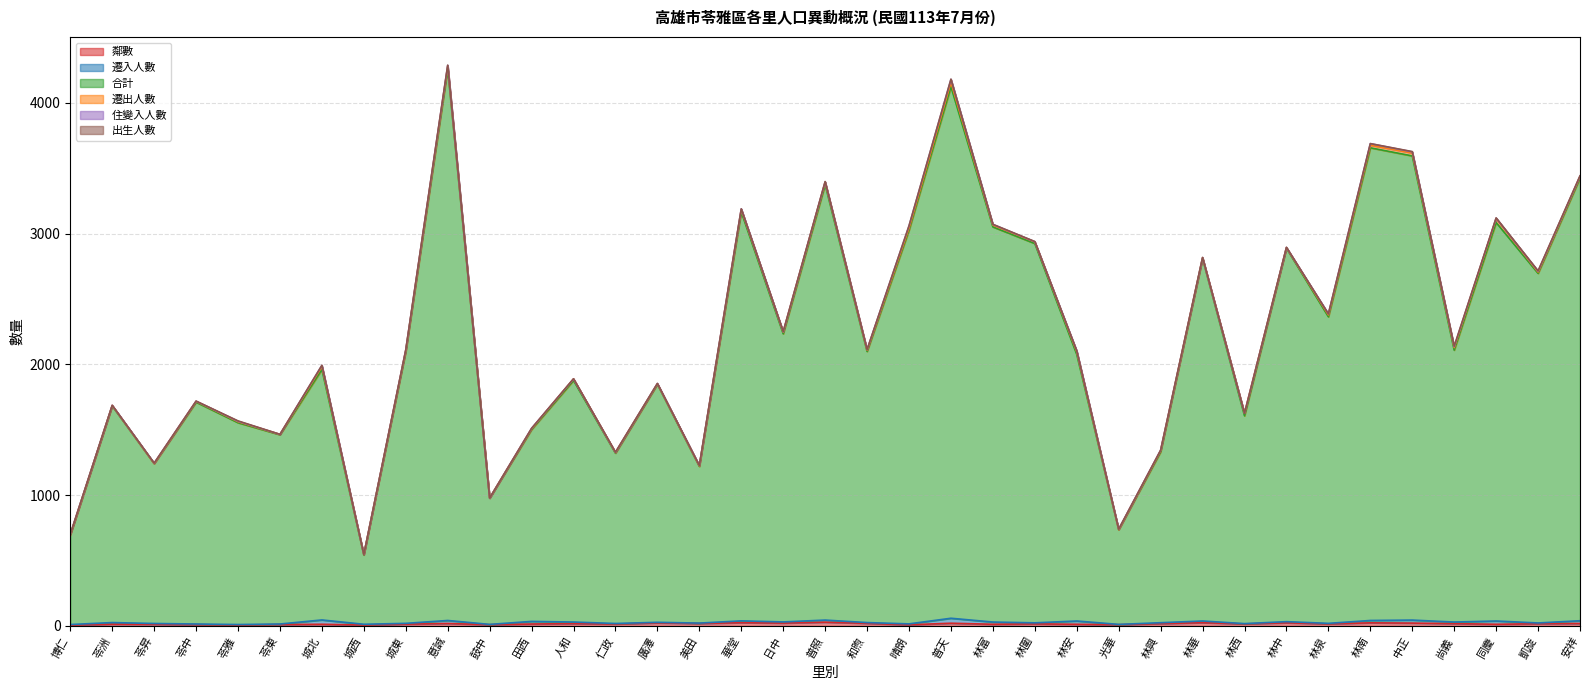

Reading left to right, list all the values displayed in this chart.

鄰數: 6	14	13	10	7	11	13	7	14	19	10	15	18	15	23	19	25	22	29	20	9	21	13	16	13	10	18	25	16	24	16	24	22	18	13	17	19
遷入人數: 5	12	6	5	4	4	33	6	6	23	2	20	12	4	5	3	14	9	16	6	7	38	17	8	25	2	7	13	2	9	4	18	23	12	25	6	21
合計: 684	1656	1222	1696	1543	1447	1915	530	2078	4217	965	1467	1847	1302	1820	1198	3127	2203	3330	2073	3010	4064	3021	2900	2038	724	1307	2771	1589	2855	2344	3614	3549	2079	3047	2673	3385
遷出人數: 3	4	1	7	8	3	22	3	9	19	1	6	12	5	4	4	18	13	18	10	16	34	14	13	20	1	9	6	19	5	14	20	22	19	30	10	11
住變入人數: 3	1	3	1	3	0	9	1	4	8	0	3	0	1	2	3	5	2	3	4	16	22	5	1	7	3	3	1	0	1	8	12	9	7	3	6	3
出生人數: 0	0	0	0	3	0	1	0	0	2	0	0	1	2	0	0	0	2	2	0	2	2	1	1	0	0	0	2	0	1	0	0	2	4	2	3	3